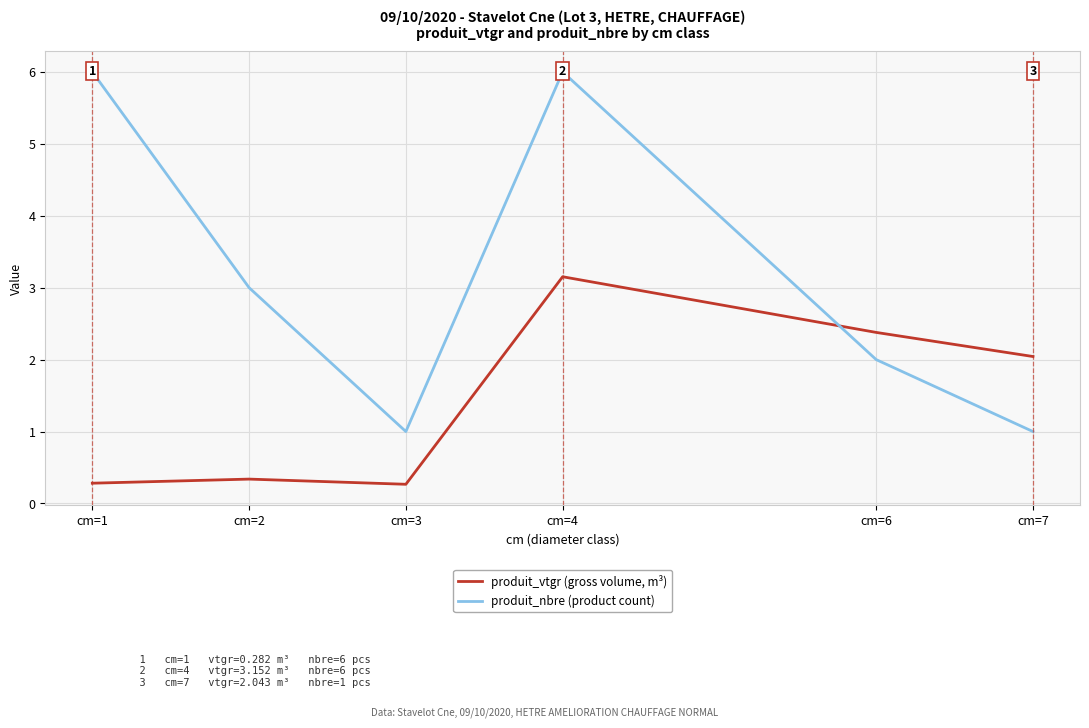

How many lines are shown in the chart?

2